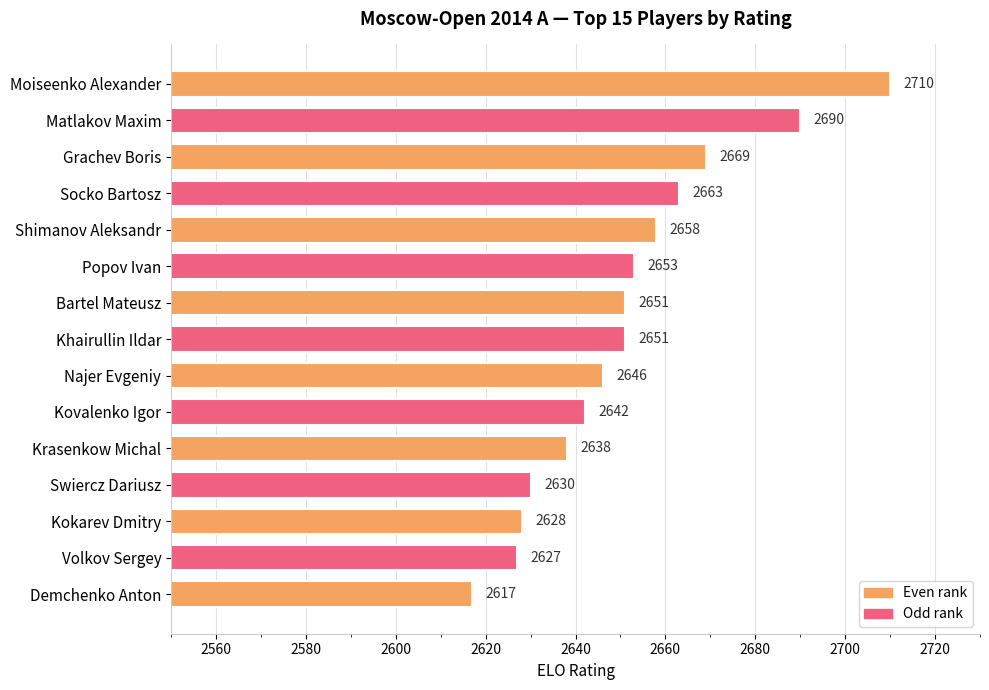

True or false: the data shows 2651 at Khairullin Ildar.

True